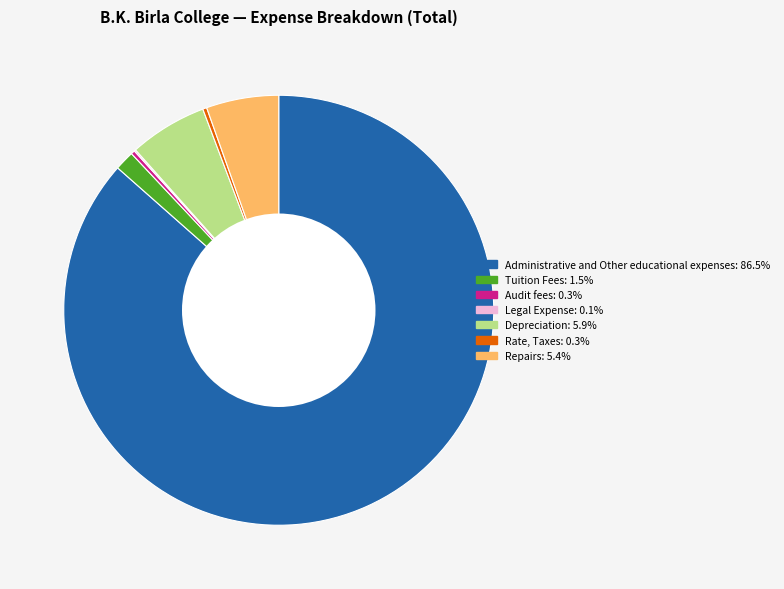

Combined, do Rate, Taxes and Repairs account for over 50%?

No